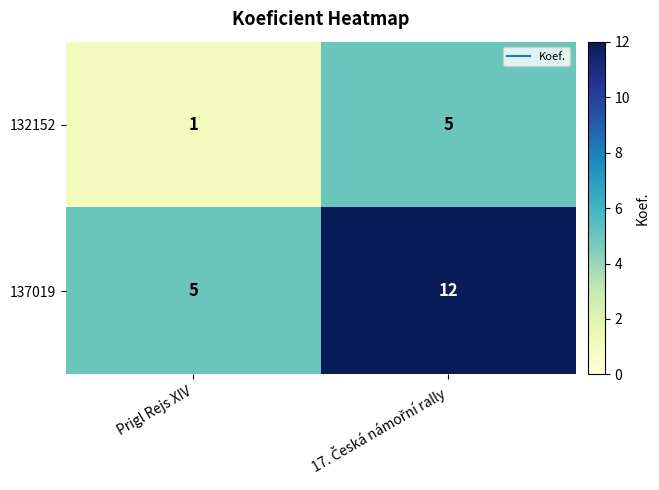

Rank the series at Prigl Rejs XIV from highest to lowest value.

137019, 132152